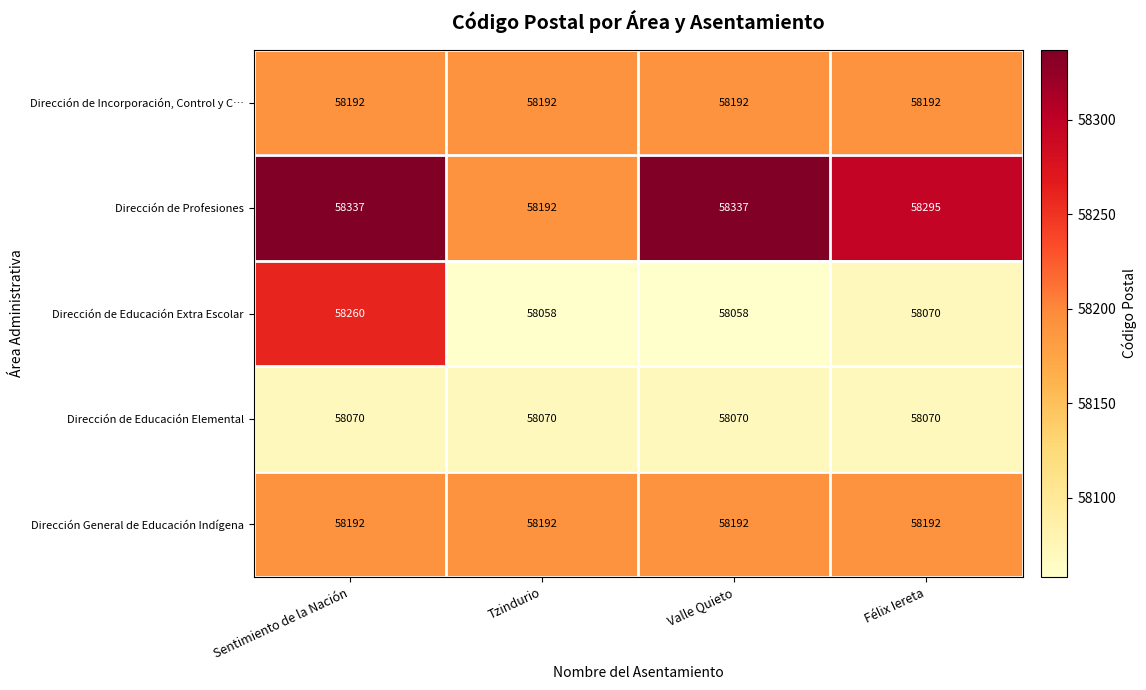

At which label is Dirección de Educación Extra Escolar closest to 58159?

Félix Iereta